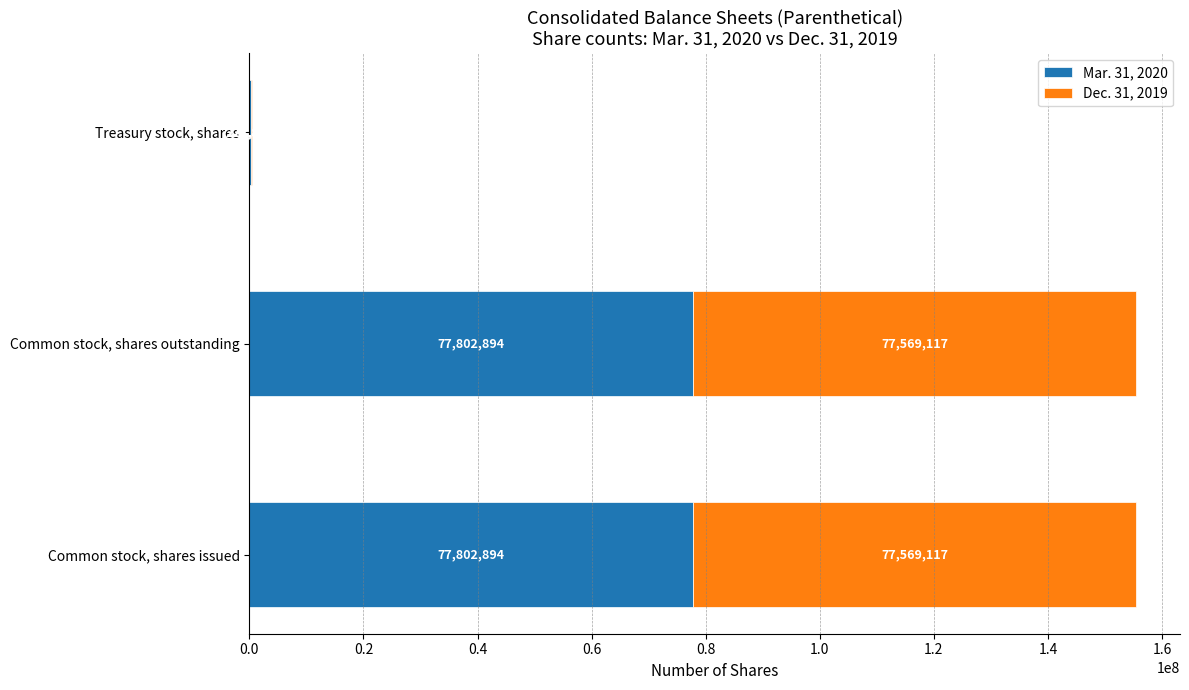

The Mar. 31, 2020 series shows 77802894 at Common stock, shares outstanding. True or false?

True